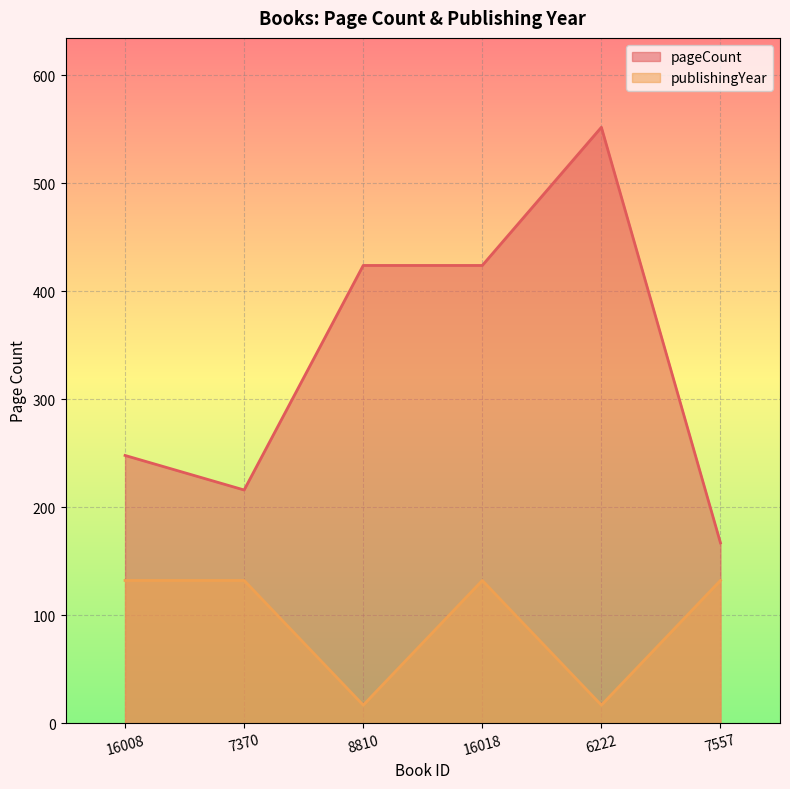

Rank the series by their maximum value, from highest to lowest.

pageCount, publishingYear